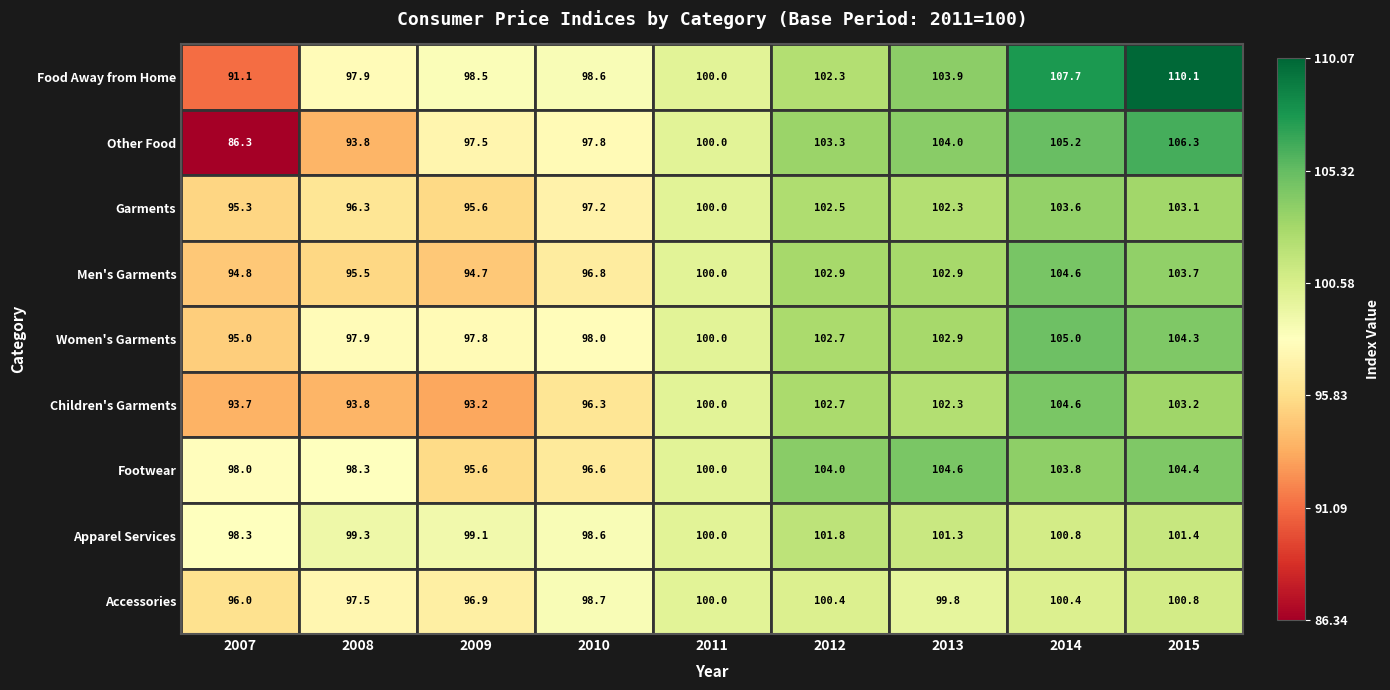

What is the minimum value shown in the chart?

86.3